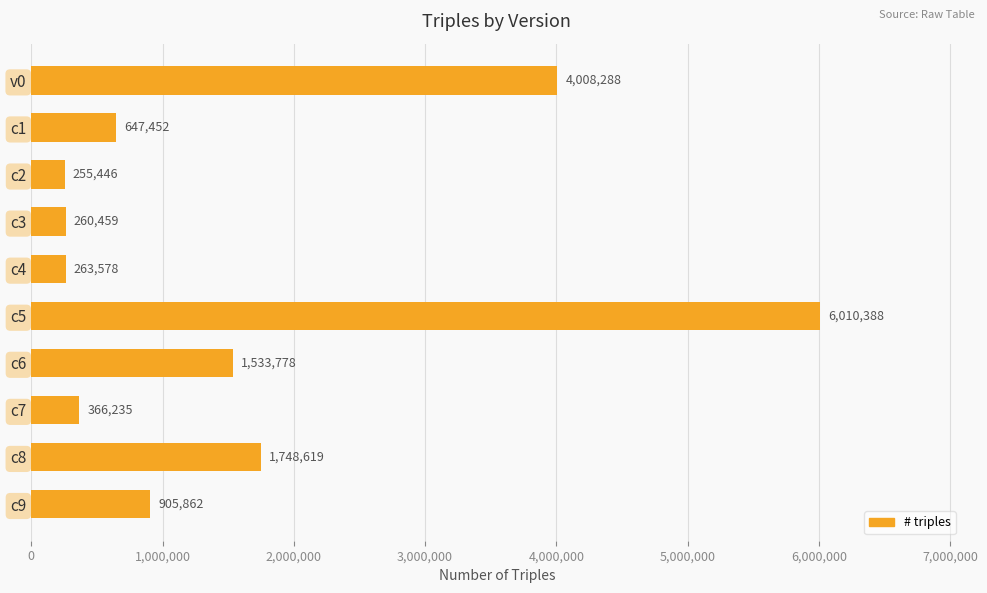

Does the chart contain stacked bars?

No